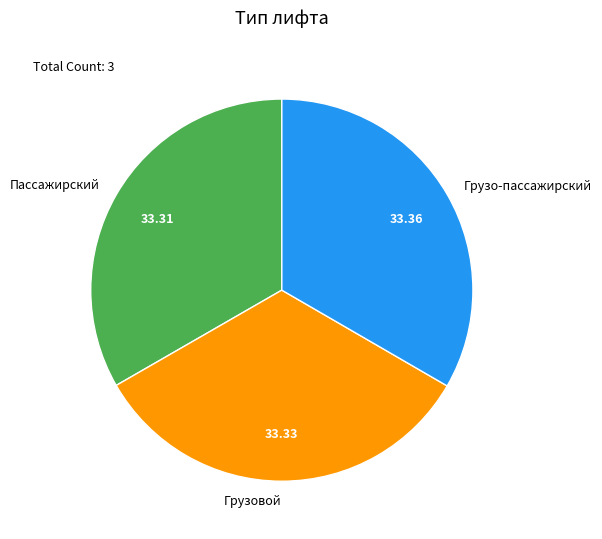

Is the sum of Пассажирский and Грузовой greater than half?

Yes